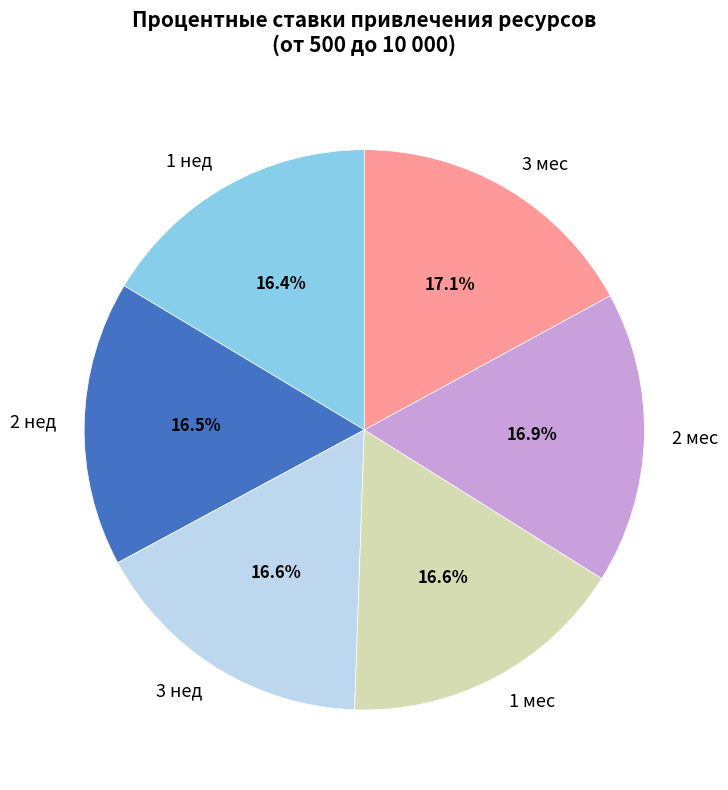

What percentage is the 2 мес slice, to the nearest percent?

17%